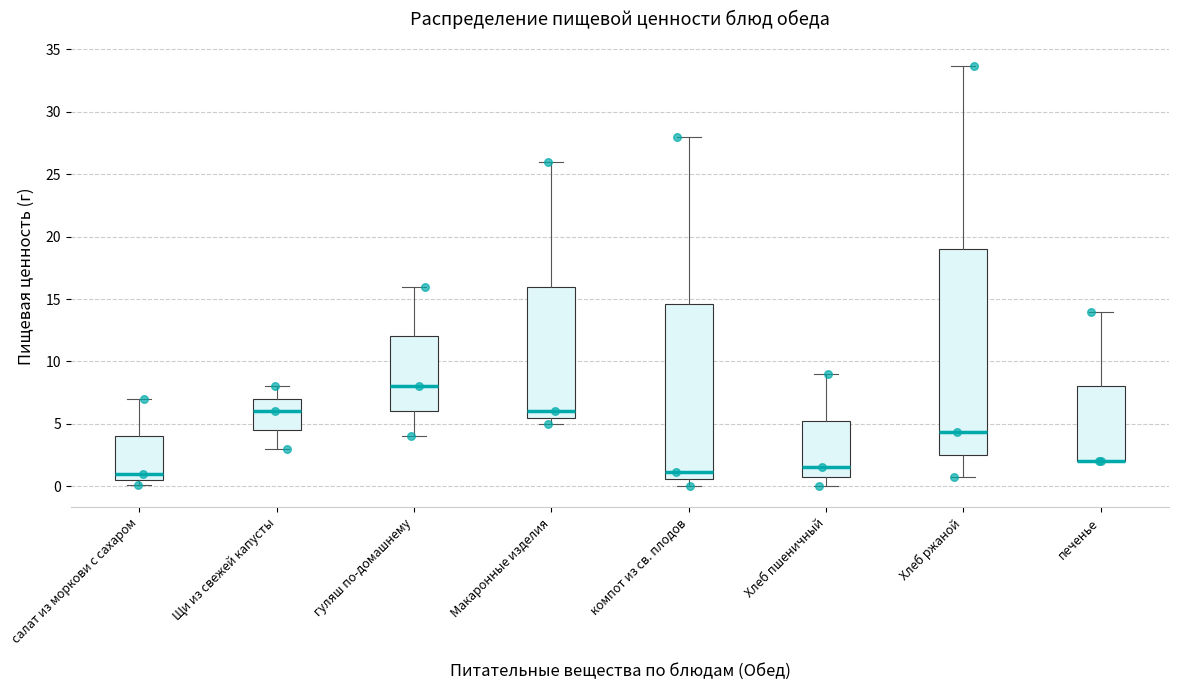

Where is the upper edge of the box for компот из св. плодов on the y-axis? The values are not printed on the chart, so give them approximately, as read against the axis.

14.5